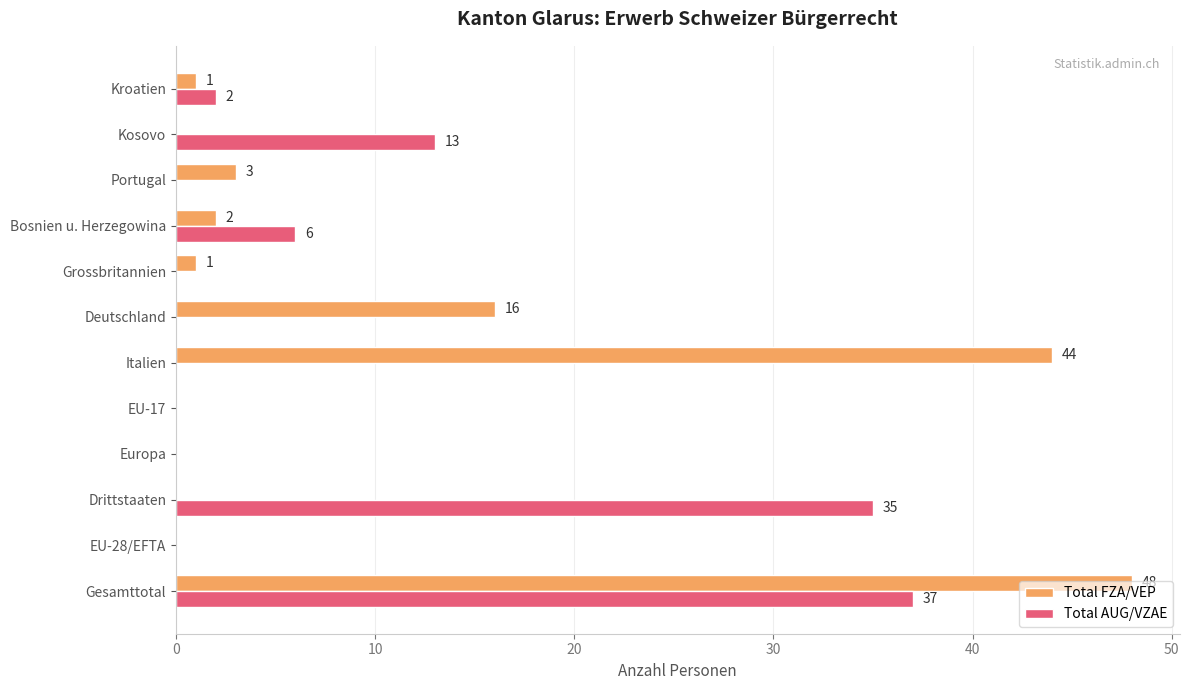

The value of Total AUG/VZAE at Drittstaaten is 35. True or false?

True